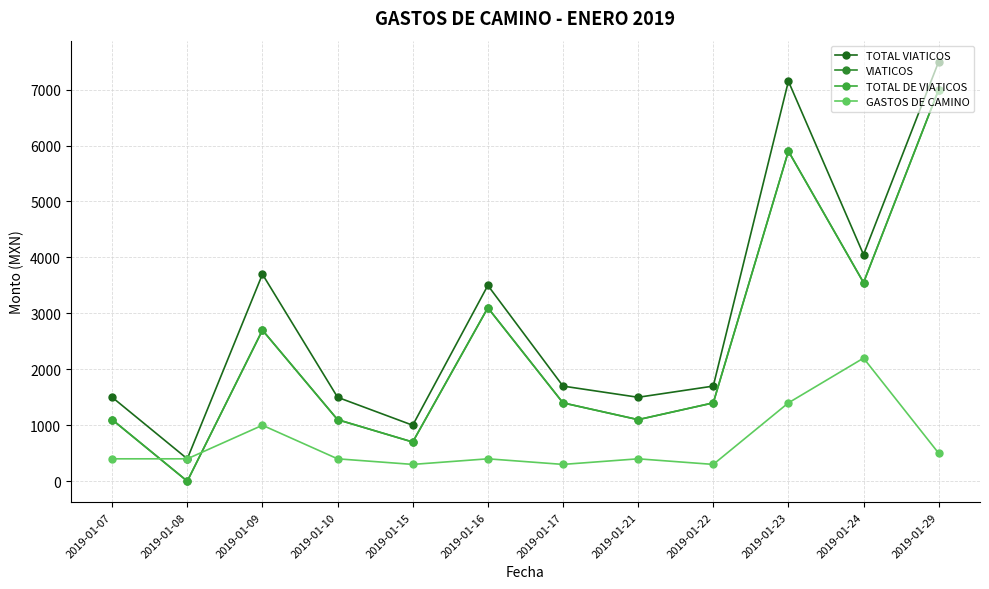

Which has a higher value, 2019-01-09 or 2019-01-10?

2019-01-09